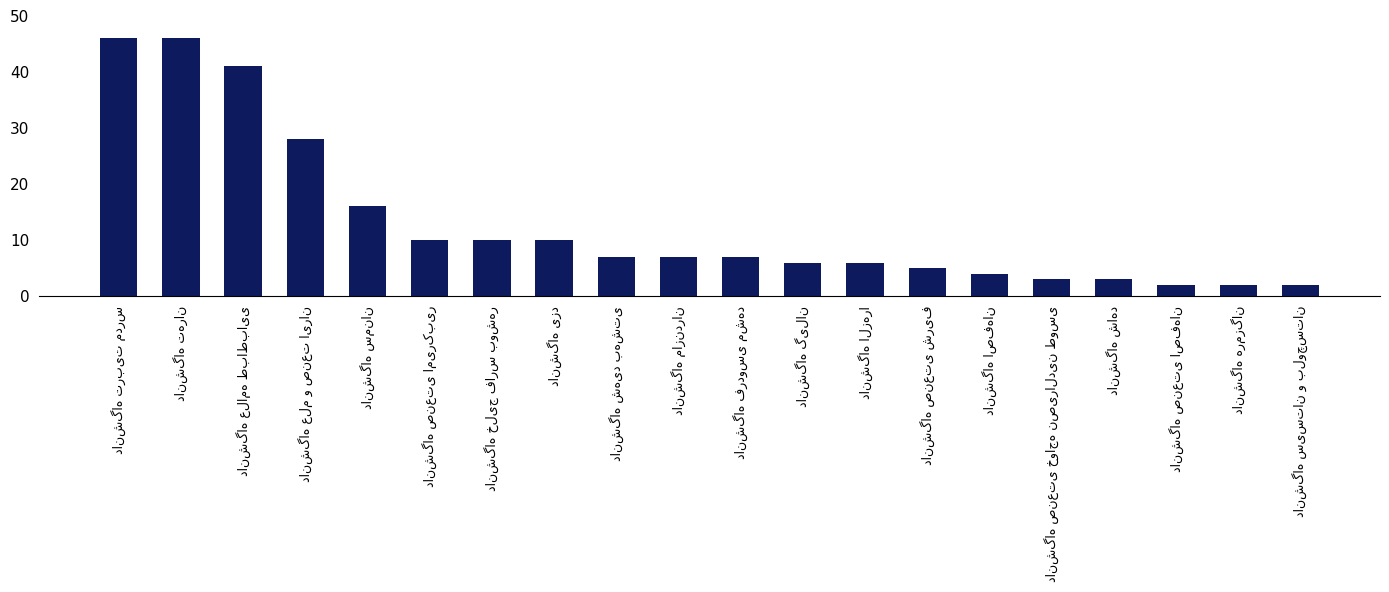

Does the chart contain stacked bars?

No